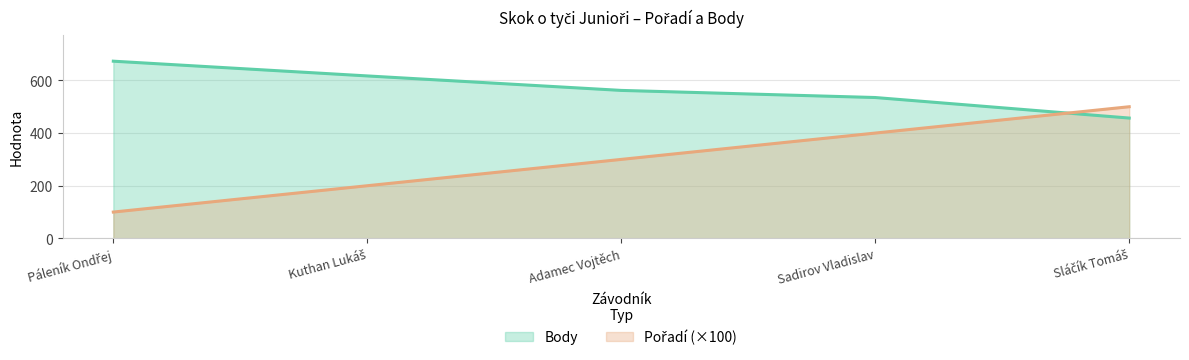

What is the difference between the second highest and minimum values in the Pořadí series?

300